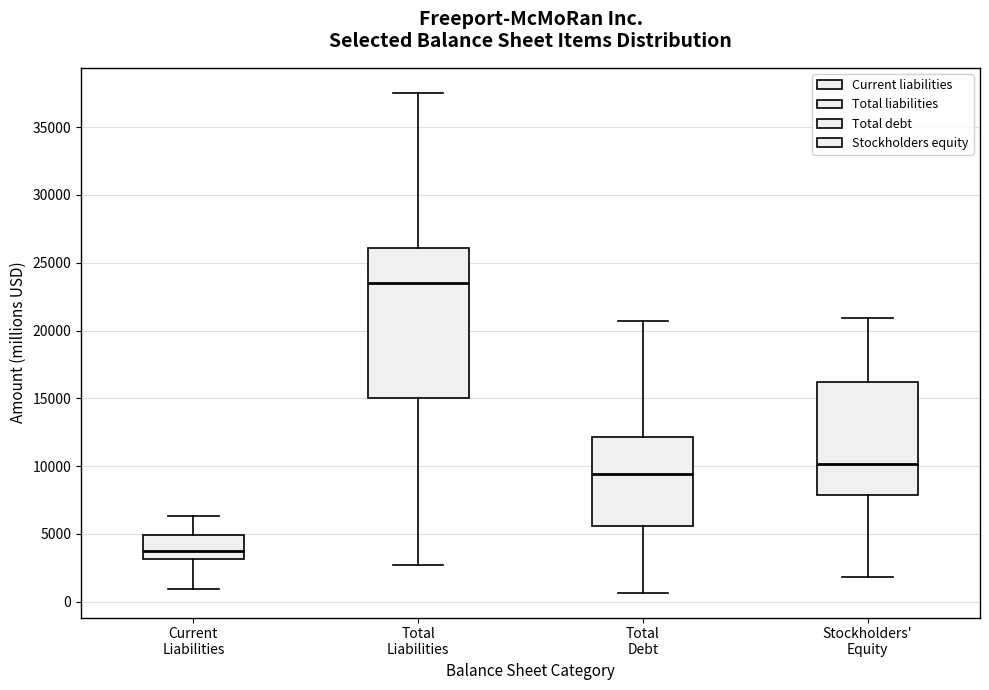

Which box has the highest median line?

Total Liabilities